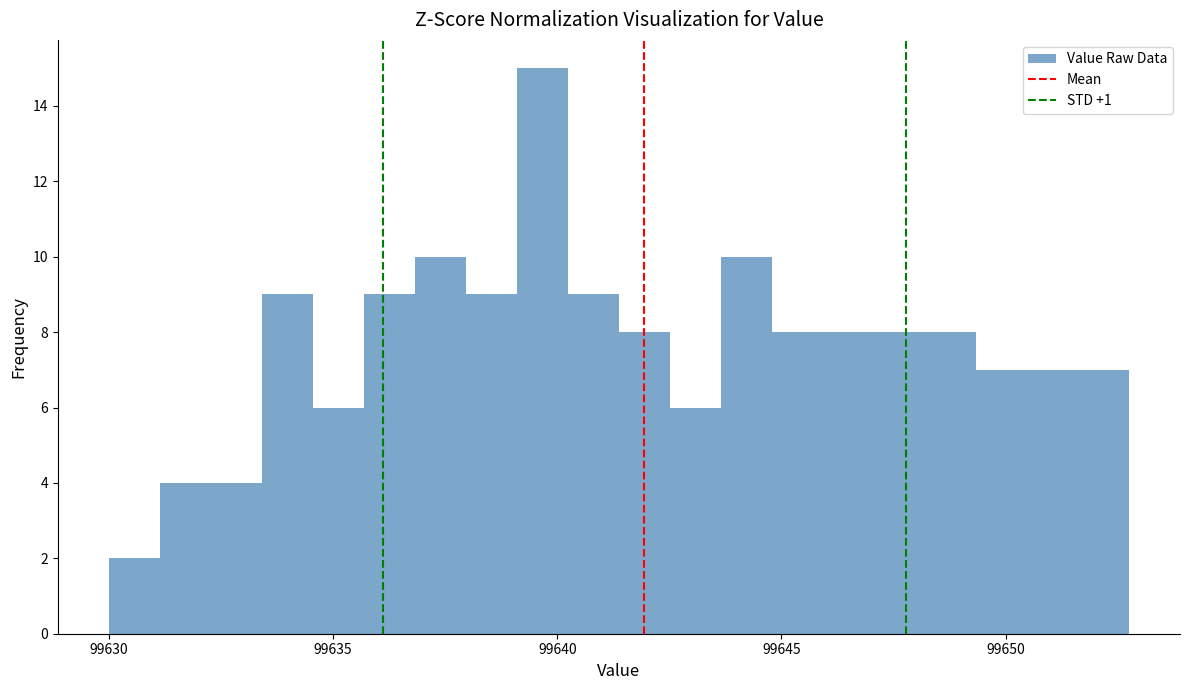

Around what value on the x-axis is the tallest bar? Give the approximate position of its centre, as read against the axis.

99639.5